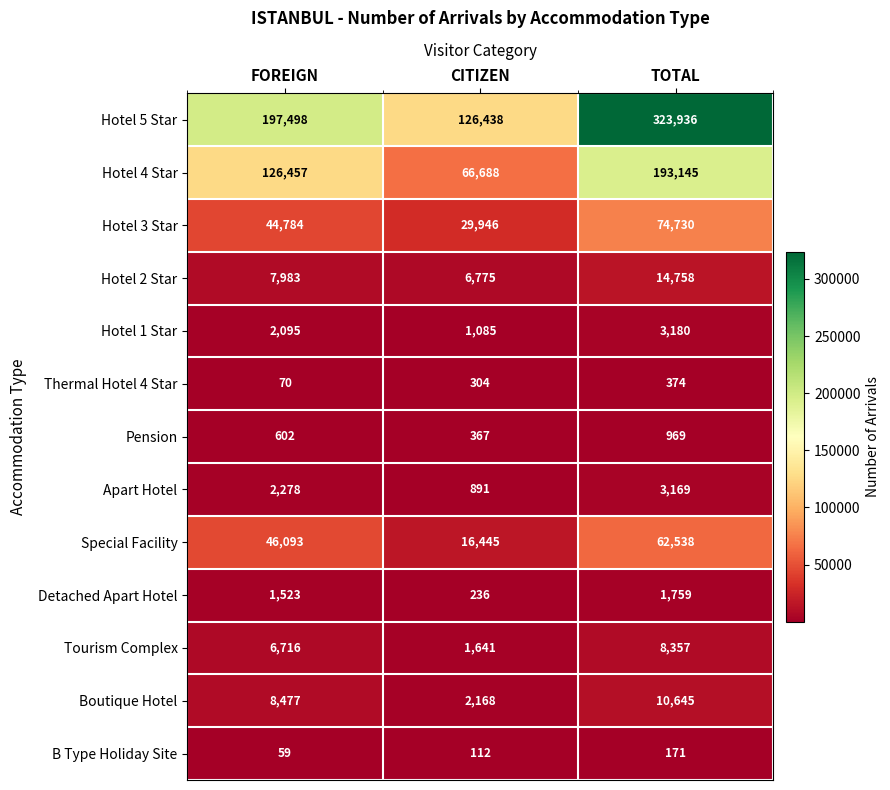

At which category does the chart reach its peak across all series?

TOTAL